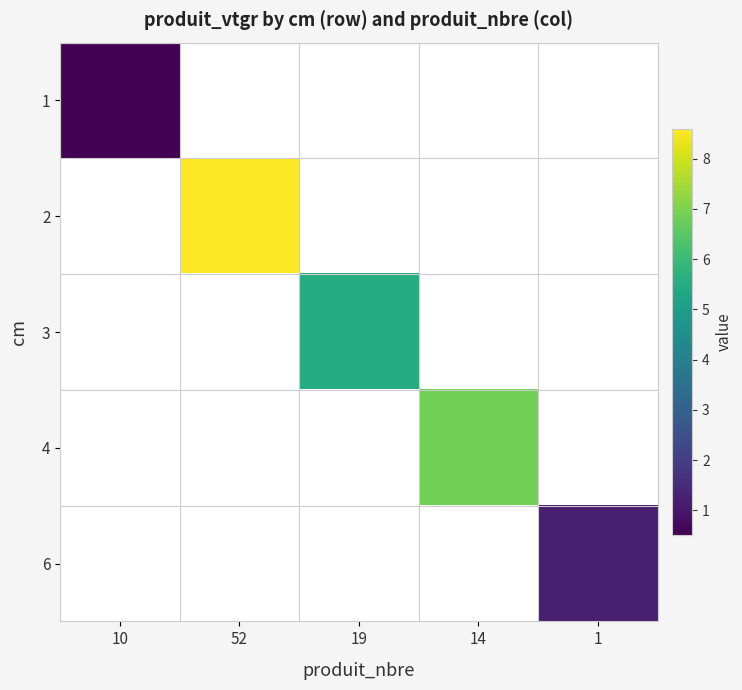

The 3 series shows 8.5 at 19. True or false?

False